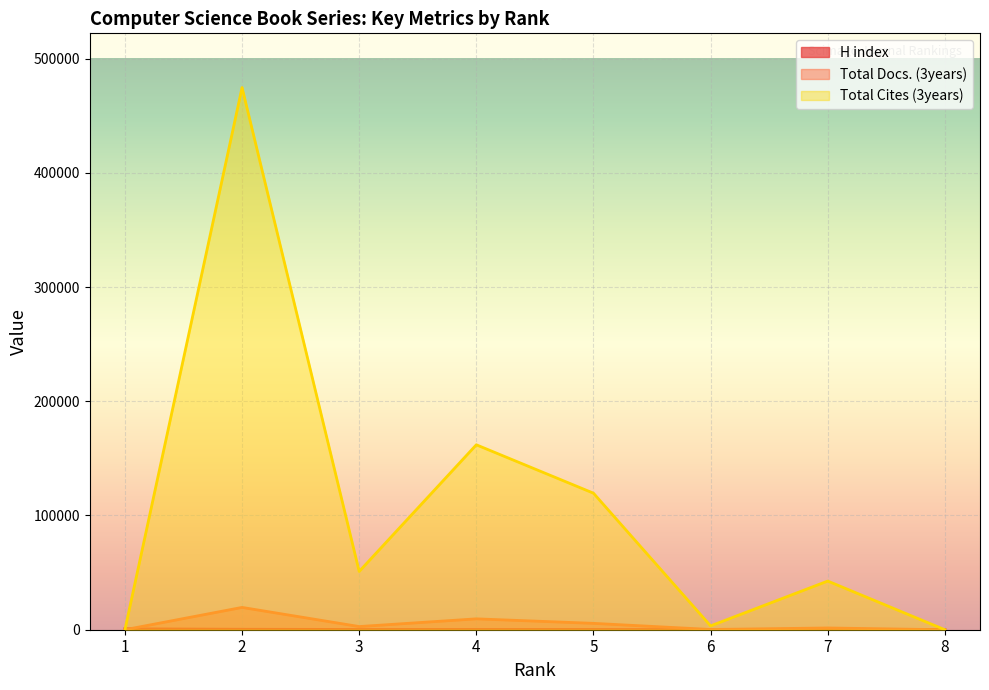

Is the value of Total Cites (3years) at 1 greater than the value of H index at 6?

No